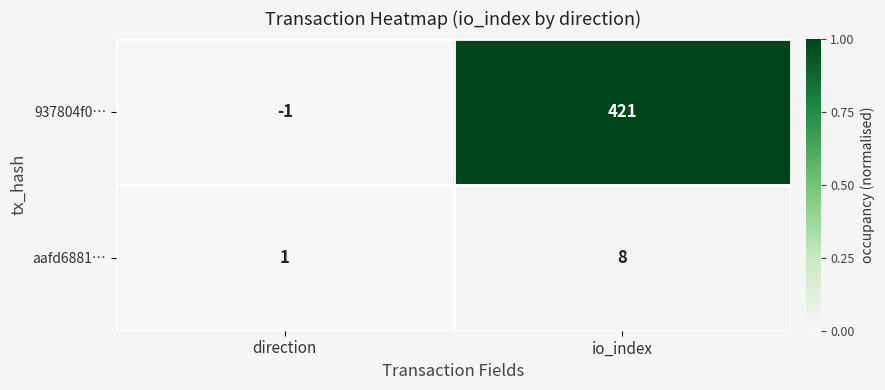

How many series are shown in this chart?

2